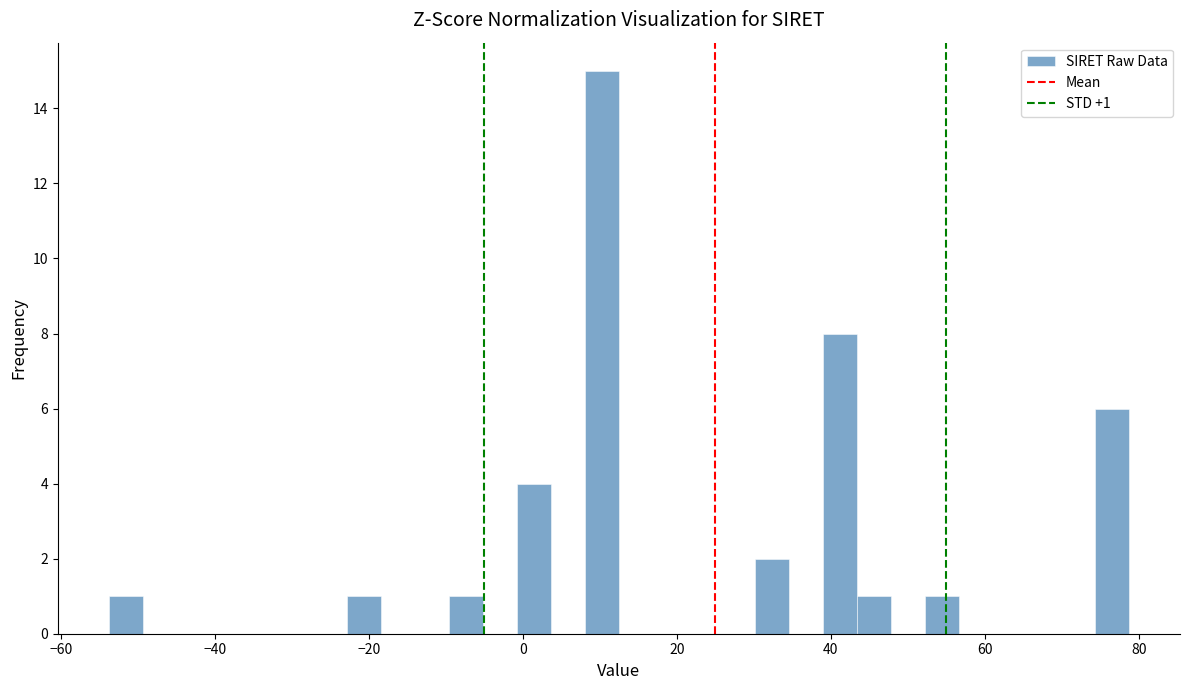

Read against the x-axis, roughly where is the centre of the tallest bar?

10